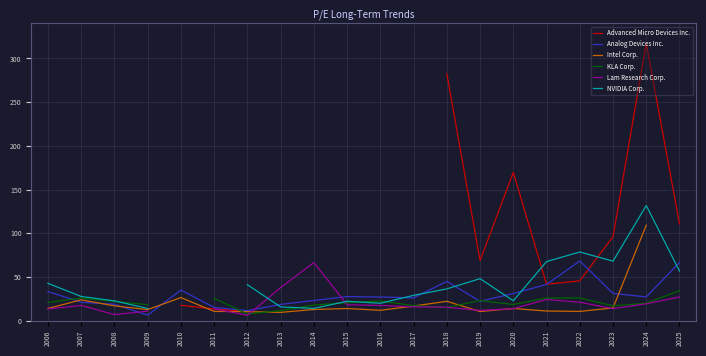

Which label corresponds to the largest value in the chart?

2024